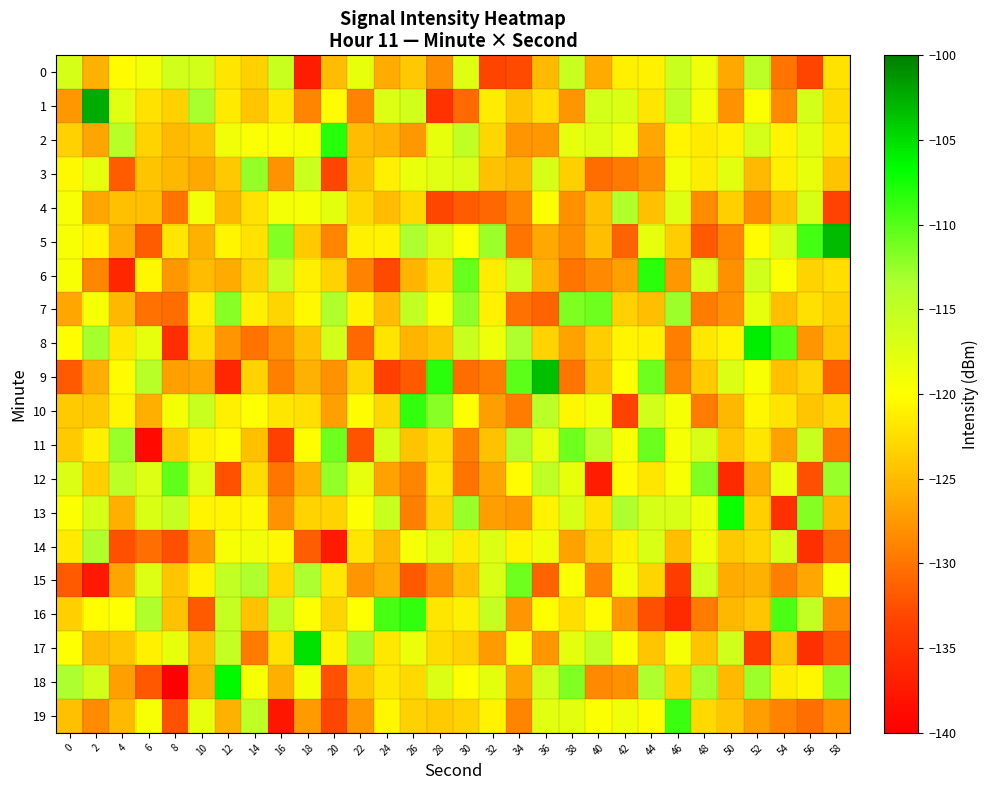

Reading left to right, list all the values displayed in this chart.

0: 0=-116.7	2=-125.8	4=-120.2	6=-118.9	8=-116.1	10=-116.3	12=-121.8	14=-123.4	16=-115.5	18=-137.1	20=-124.9	22=-118.3	24=-126.2	26=-123.9	28=-128.2	30=-117.4	32=-133.4	34=-132.9	36=-125.1	38=-115.4	40=-126.1	42=-121.1	44=-121.0	46=-115.6	48=-118.7	50=-126.4	52=-114.7	54=-129.9	56=-133.4	58=-122.1
1: 0=-127.6	2=-102.5	4=-117.6	6=-122.1	8=-123.3	10=-113.2	12=-121.5	14=-124.1	16=-121.6	18=-128.8	20=-120.2	22=-129.0	24=-117.3	26=-116.1	28=-134.9	30=-130.7	32=-121.4	34=-124.3	36=-122.3	38=-127.8	40=-116.5	42=-117.2	44=-121.8	46=-114.9	48=-119.2	50=-127.8	52=-119.8	54=-128.5	56=-116.5	58=-122.5
2: 0=-123.4	2=-126.7	4=-114.3	6=-123.2	8=-125.0	10=-124.5	12=-118.8	14=-119.8	16=-119.5	18=-119.4	20=-108.3	22=-124.9	24=-125.6	26=-127.5	28=-118.2	30=-114.9	32=-123.0	34=-127.7	36=-127.6	38=-118.0	40=-117.4	42=-118.7	44=-126.6	46=-120.7	48=-121.5	50=-120.8	52=-116.5	54=-120.8	56=-117.8	58=-121.8
3: 0=-120.3	2=-118.1	4=-131.7	6=-124.3	8=-125.3	10=-126.4	12=-124.0	14=-112.5	16=-127.9	18=-115.9	20=-133.2	22=-124.4	24=-121.2	26=-118.4	28=-117.6	30=-117.1	32=-124.5	34=-125.2	36=-116.6	38=-123.5	40=-130.5	42=-129.6	44=-128.2	46=-119.0	48=-121.3	50=-117.7	52=-125.0	54=-121.2	56=-118.1	58=-124.2
4: 0=-119.2	2=-126.5	4=-124.6	6=-124.7	8=-130.0	10=-119.1	12=-125.3	14=-122.1	16=-119.1	18=-119.3	20=-117.9	22=-122.9	24=-125.0	26=-122.7	28=-133.2	30=-131.6	32=-130.8	34=-128.7	36=-119.6	38=-128.1	40=-124.7	42=-113.8	44=-124.5	46=-117.4	48=-128.3	50=-123.6	52=-128.4	54=-124.4	56=-116.8	58=-133.5
5: 0=-119.4	2=-120.7	4=-126.1	6=-131.6	8=-121.8	10=-125.7	12=-120.7	14=-122.1	16=-111.8	18=-123.8	20=-128.9	22=-121.1	24=-120.8	26=-113.4	28=-116.8	30=-119.9	32=-112.7	34=-130.0	36=-126.4	38=-128.3	40=-124.8	42=-131.2	44=-118.1	46=-123.7	48=-131.8	50=-128.8	52=-120.2	54=-116.8	56=-109.2	58=-103.3
6: 0=-119.5	2=-128.7	4=-136.1	6=-120.5	8=-127.5	10=-124.9	12=-126.2	14=-123.1	16=-115.3	18=-121.2	20=-123.3	22=-129.0	24=-133.1	26=-125.4	28=-122.6	30=-110.7	32=-121.4	34=-115.8	36=-125.5	38=-129.9	40=-128.5	42=-126.9	44=-108.4	46=-127.6	48=-116.8	50=-128.1	52=-116.2	54=-119.7	56=-123.2	58=-122.5
7: 0=-126.5	2=-119.3	4=-125.2	6=-130.2	8=-130.5	10=-121.1	12=-111.9	14=-121.2	16=-123.0	18=-120.4	20=-113.7	22=-120.8	24=-124.9	26=-115.0	28=-119.4	30=-112.2	32=-121.0	34=-130.2	36=-131.1	38=-111.5	40=-111.0	42=-123.4	44=-124.7	46=-112.7	48=-129.4	50=-128.0	52=-118.0	54=-124.8	56=-122.3	58=-123.3
8: 0=-120.0	2=-113.1	4=-121.6	6=-118.0	8=-135.6	10=-122.5	12=-127.7	14=-130.2	16=-127.9	18=-124.4	20=-116.3	22=-130.9	24=-122.0	26=-125.4	28=-124.4	30=-115.7	32=-118.7	34=-113.5	36=-123.2	38=-126.7	40=-123.7	42=-120.6	44=-121.1	46=-129.3	48=-121.6	50=-120.7	52=-105.8	54=-110.0	56=-127.8	58=-124.1
9: 0=-131.7	2=-126.1	4=-120.2	6=-114.4	8=-127.0	10=-126.5	12=-136.2	14=-123.3	16=-129.1	18=-125.7	20=-127.9	22=-122.8	24=-133.7	26=-131.8	28=-108.4	30=-130.6	32=-129.4	34=-110.3	36=-103.3	38=-129.8	40=-124.6	42=-120.0	44=-111.0	46=-128.6	48=-123.8	50=-117.2	52=-119.4	54=-124.7	56=-123.1	58=-131.2
10: 0=-123.8	2=-124.0	4=-120.7	6=-125.8	8=-119.2	10=-115.6	12=-121.2	14=-119.9	16=-121.9	18=-122.2	20=-126.9	22=-120.2	24=-122.9	26=-108.6	28=-112.0	30=-119.7	32=-127.2	34=-129.5	36=-114.5	38=-120.5	40=-119.1	42=-133.6	44=-116.2	46=-119.3	48=-129.4	50=-125.3	52=-120.5	54=-121.9	56=-124.1	58=-122.9
11: 0=-123.9	2=-121.2	4=-112.6	6=-138.9	8=-123.8	10=-121.1	12=-120.3	14=-124.6	16=-133.7	18=-120.1	20=-111.0	22=-132.2	24=-116.6	26=-124.4	28=-122.6	30=-129.1	32=-124.4	34=-113.8	36=-118.4	38=-110.9	40=-114.6	42=-119.4	44=-110.9	46=-119.4	48=-116.8	50=-124.2	52=-121.8	54=-126.8	56=-115.8	58=-129.9
12: 0=-117.1	2=-123.5	4=-114.6	6=-117.3	8=-110.4	10=-117.5	12=-132.5	14=-122.7	16=-129.8	18=-125.6	20=-112.4	22=-118.1	24=-126.8	26=-128.8	28=-122.0	30=-130.1	32=-126.6	34=-120.2	36=-114.7	38=-118.3	40=-137.1	42=-120.2	44=-121.8	46=-119.5	48=-111.7	50=-135.6	52=-126.1	54=-118.4	56=-132.5	58=-112.6
13: 0=-119.8	2=-116.7	4=-125.9	6=-116.9	8=-115.3	10=-120.7	12=-120.7	14=-120.5	16=-127.8	18=-123.2	20=-123.2	22=-119.7	24=-115.7	26=-129.1	28=-123.0	30=-112.6	32=-127.1	34=-127.6	36=-120.9	38=-116.7	40=-122.1	42=-113.6	44=-116.6	46=-116.7	48=-118.6	50=-107.1	52=-123.6	54=-135.3	56=-111.8	58=-125.2
14: 0=-121.5	2=-113.7	4=-132.6	6=-130.4	8=-132.6	10=-127.4	12=-119.4	14=-118.8	16=-120.4	18=-131.4	20=-137.3	22=-121.9	24=-125.3	26=-119.2	28=-117.7	30=-121.3	32=-117.3	34=-120.7	36=-118.8	38=-126.8	40=-123.4	42=-120.9	44=-116.9	46=-124.8	48=-118.8	50=-124.0	52=-123.0	54=-116.8	56=-135.2	58=-130.7
15: 0=-131.9	2=-137.4	4=-126.6	6=-117.3	8=-124.1	10=-120.9	12=-115.1	14=-113.6	16=-122.7	18=-113.4	20=-121.6	22=-127.7	24=-126.1	26=-131.9	28=-128.0	30=-124.6	32=-117.0	34=-111.0	36=-131.2	38=-119.7	40=-129.0	42=-119.1	44=-123.1	46=-134.1	48=-116.2	50=-126.2	52=-125.7	54=-129.2	56=-126.5	58=-119.4
16: 0=-123.5	2=-120.1	4=-119.9	6=-113.6	8=-124.5	10=-131.8	12=-115.3	14=-124.4	16=-115.0	18=-119.7	20=-123.1	22=-119.9	24=-109.5	26=-108.7	28=-121.8	30=-121.2	32=-115.2	34=-127.7	36=-120.1	38=-122.4	40=-120.2	42=-127.6	44=-132.6	46=-135.7	48=-129.5	50=-125.2	52=-124.1	54=-109.6	56=-115.0	58=-128.5
17: 0=-120.0	2=-124.9	4=-124.1	6=-121.0	8=-118.2	10=-124.4	12=-115.3	14=-129.7	16=-122.2	18=-105.3	20=-120.8	22=-112.9	24=-121.6	26=-118.4	28=-122.6	30=-123.3	32=-127.3	34=-119.4	36=-127.8	38=-117.9	40=-115.2	42=-119.8	44=-124.1	46=-119.3	48=-124.2	50=-116.1	52=-134.1	54=-124.4	56=-135.2	58=-132.0
18: 0=-113.3	2=-116.4	4=-126.9	6=-132.0	8=-141.5	10=-125.8	12=-106.5	14=-119.4	16=-125.9	18=-119.2	20=-132.4	22=-124.2	24=-121.6	26=-122.8	28=-117.1	30=-120.0	32=-117.9	34=-126.7	36=-116.4	38=-111.6	40=-128.5	42=-128.0	44=-113.5	46=-123.5	48=-113.1	50=-125.1	52=-112.7	54=-121.4	56=-120.5	58=-112.0
19: 0=-124.6	2=-128.3	4=-125.1	6=-119.3	8=-132.4	10=-118.1	12=-125.7	14=-114.7	16=-137.8	18=-127.3	20=-133.2	22=-127.6	24=-120.6	26=-123.4	28=-123.9	30=-123.3	32=-120.9	34=-128.8	36=-117.6	38=-117.9	40=-119.7	42=-118.6	44=-120.3	46=-109.0	48=-122.8	50=-124.2	52=-127.1	54=-128.9	56=-130.3	58=-128.0